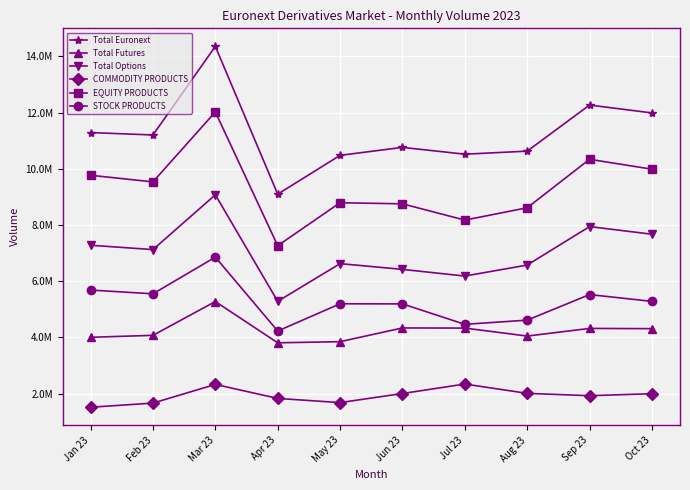

Does the chart have visible grid lines?

Yes